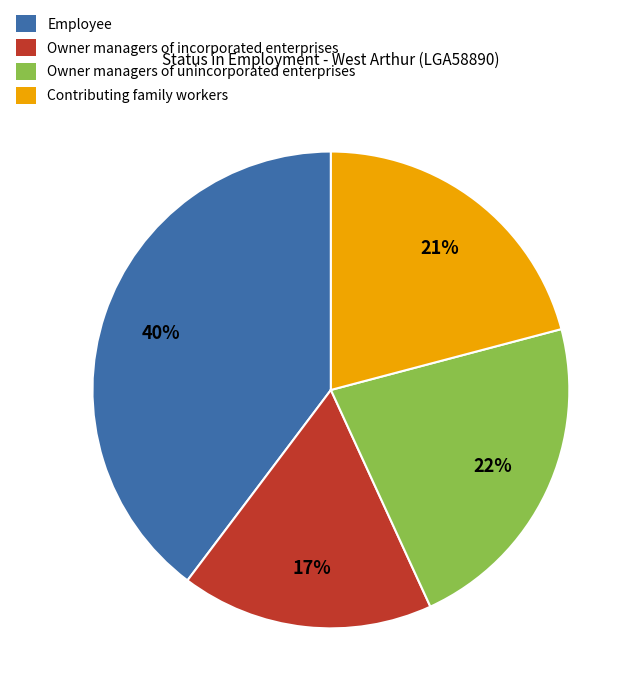

To the nearest percent, what is the average slice percentage?

25%